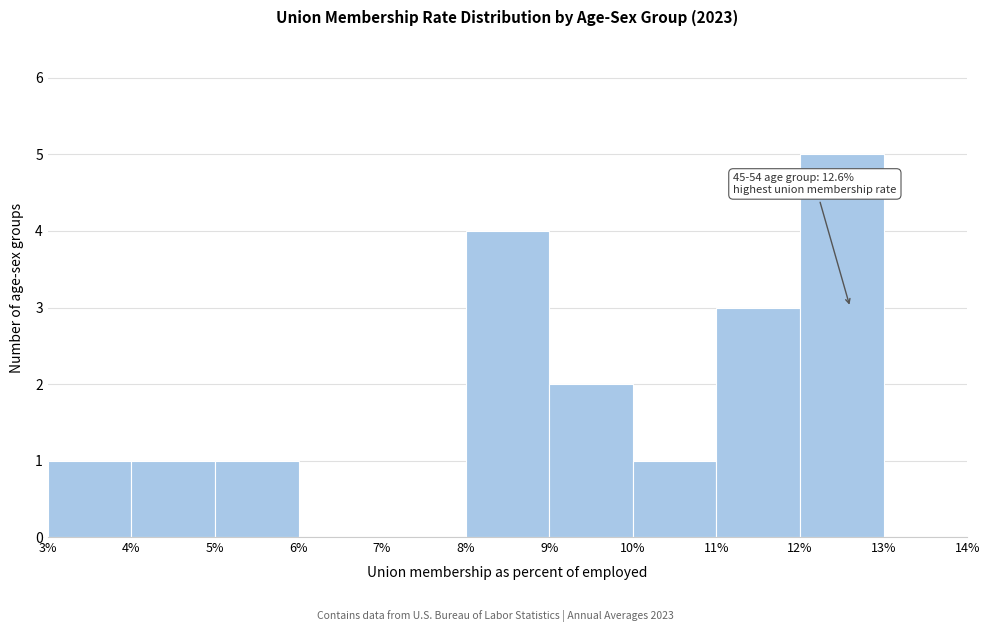

Which range on the x-axis has the tallest bar?

12% to 13%